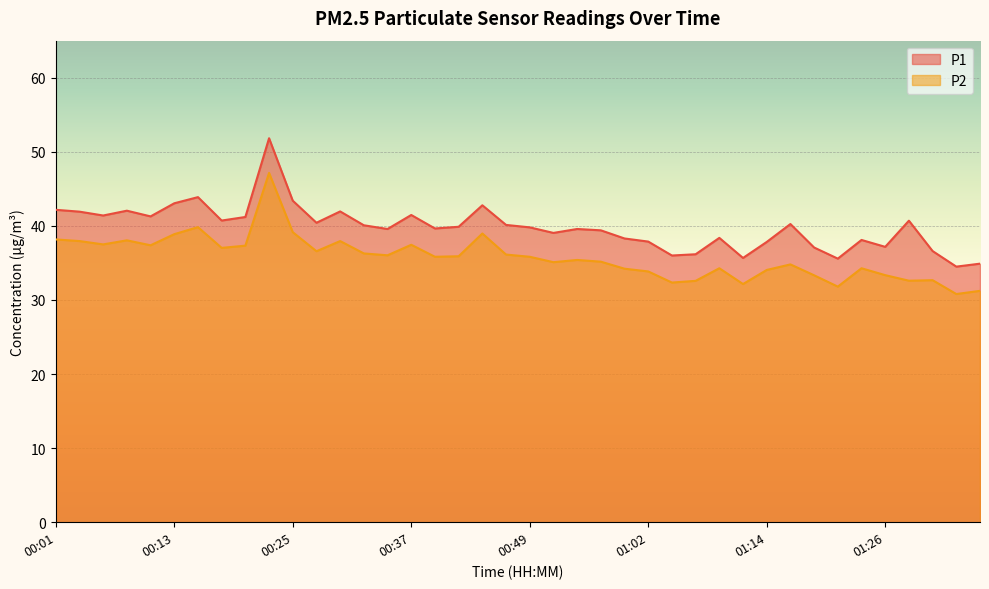

At which category does P1 reach its first local peak?

00:08